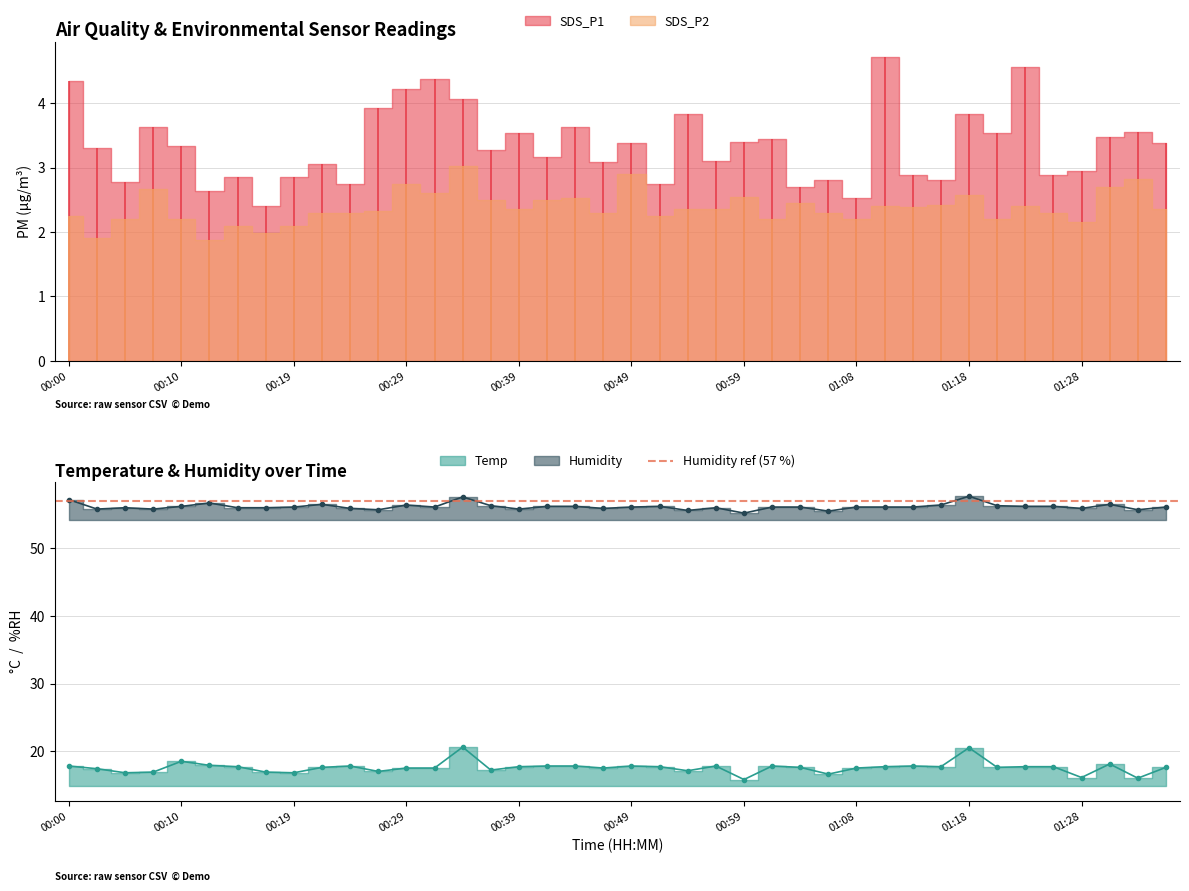

What is the value of the Humidity point at the 2nd from the left?

55.8